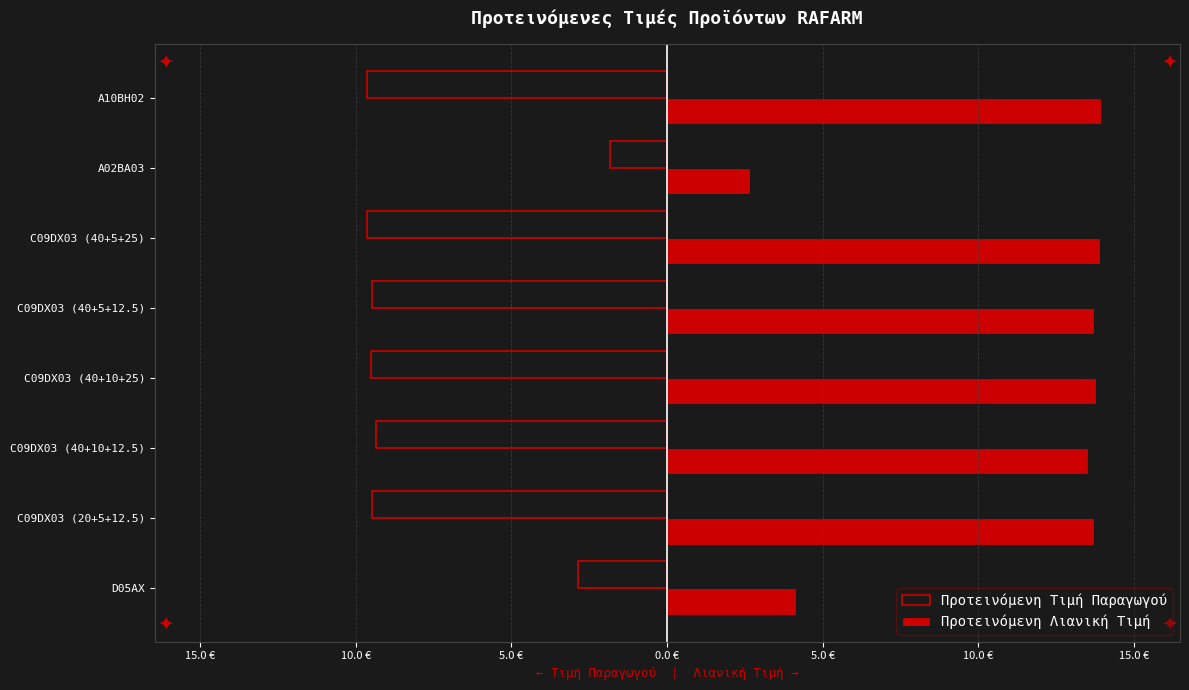

Reading left to right, extract all data points from this chart.

Προτεινόμενη Τιμή Παραγωγού: -2.9	-9.5	-9.3	-9.5	-9.5	-9.6	-1.8	-9.6
Προτεινόμενη Λιανική Τιμή: 4.1	13.7	13.5	13.8	13.7	13.9	2.7	13.9